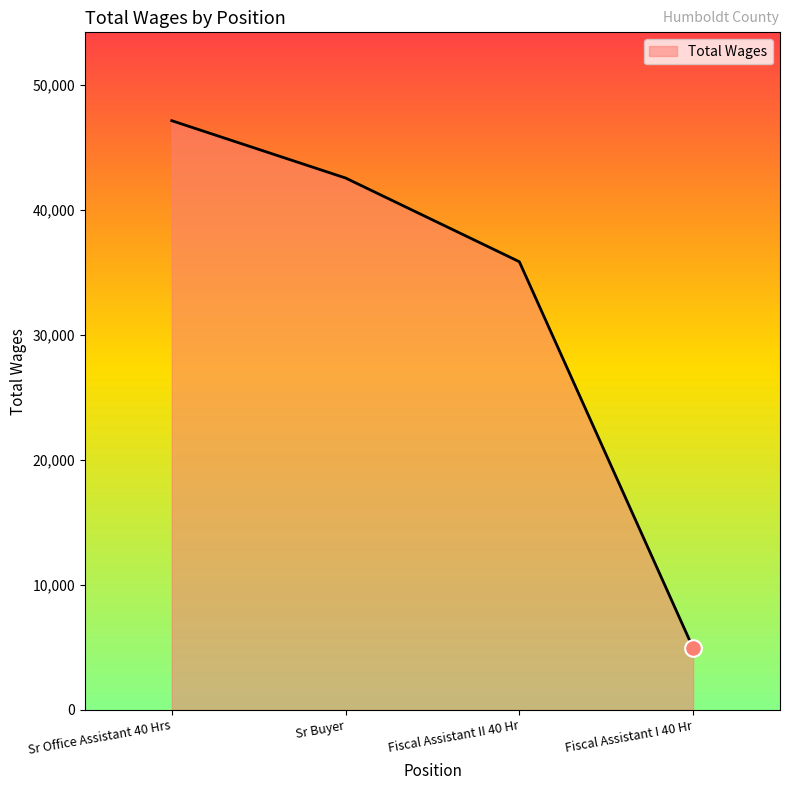

Rank the categories by value from highest to lowest.

Sr Office Assistant 40 Hrs, Sr Buyer, Fiscal Assistant II 40 Hr, Fiscal Assistant I 40 Hr